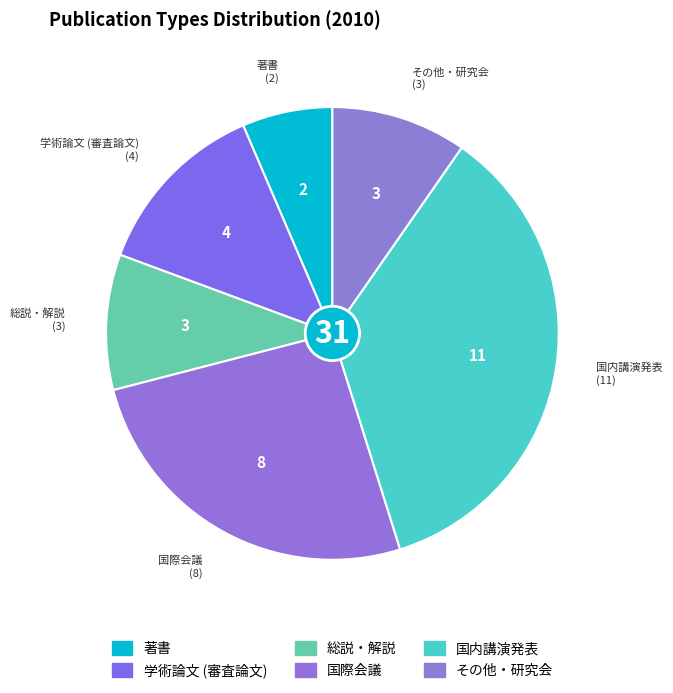

True or false: 国際会議 accounts for 26% of the total.

True